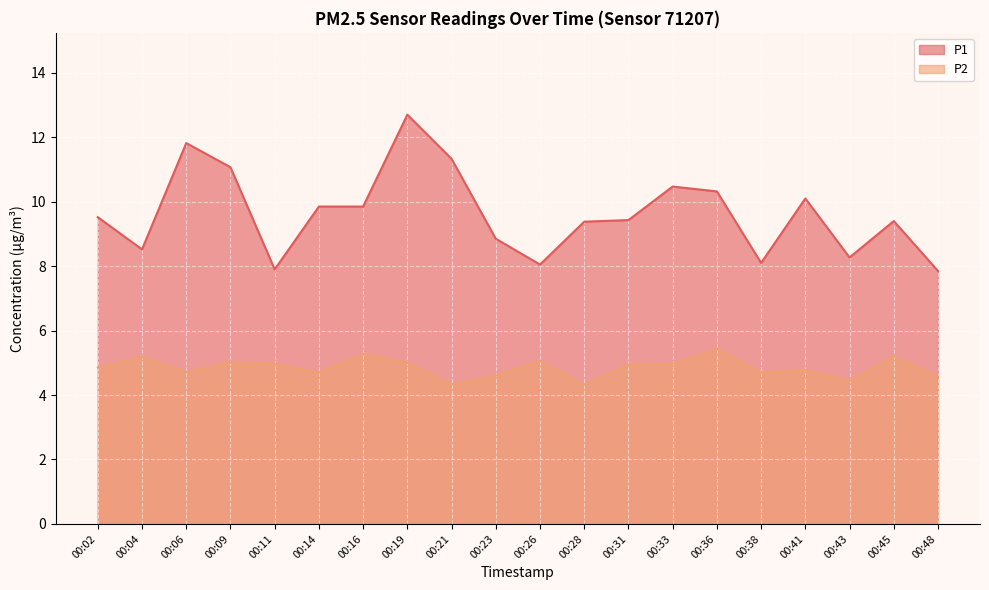

Count the number of categories in the chart.

20